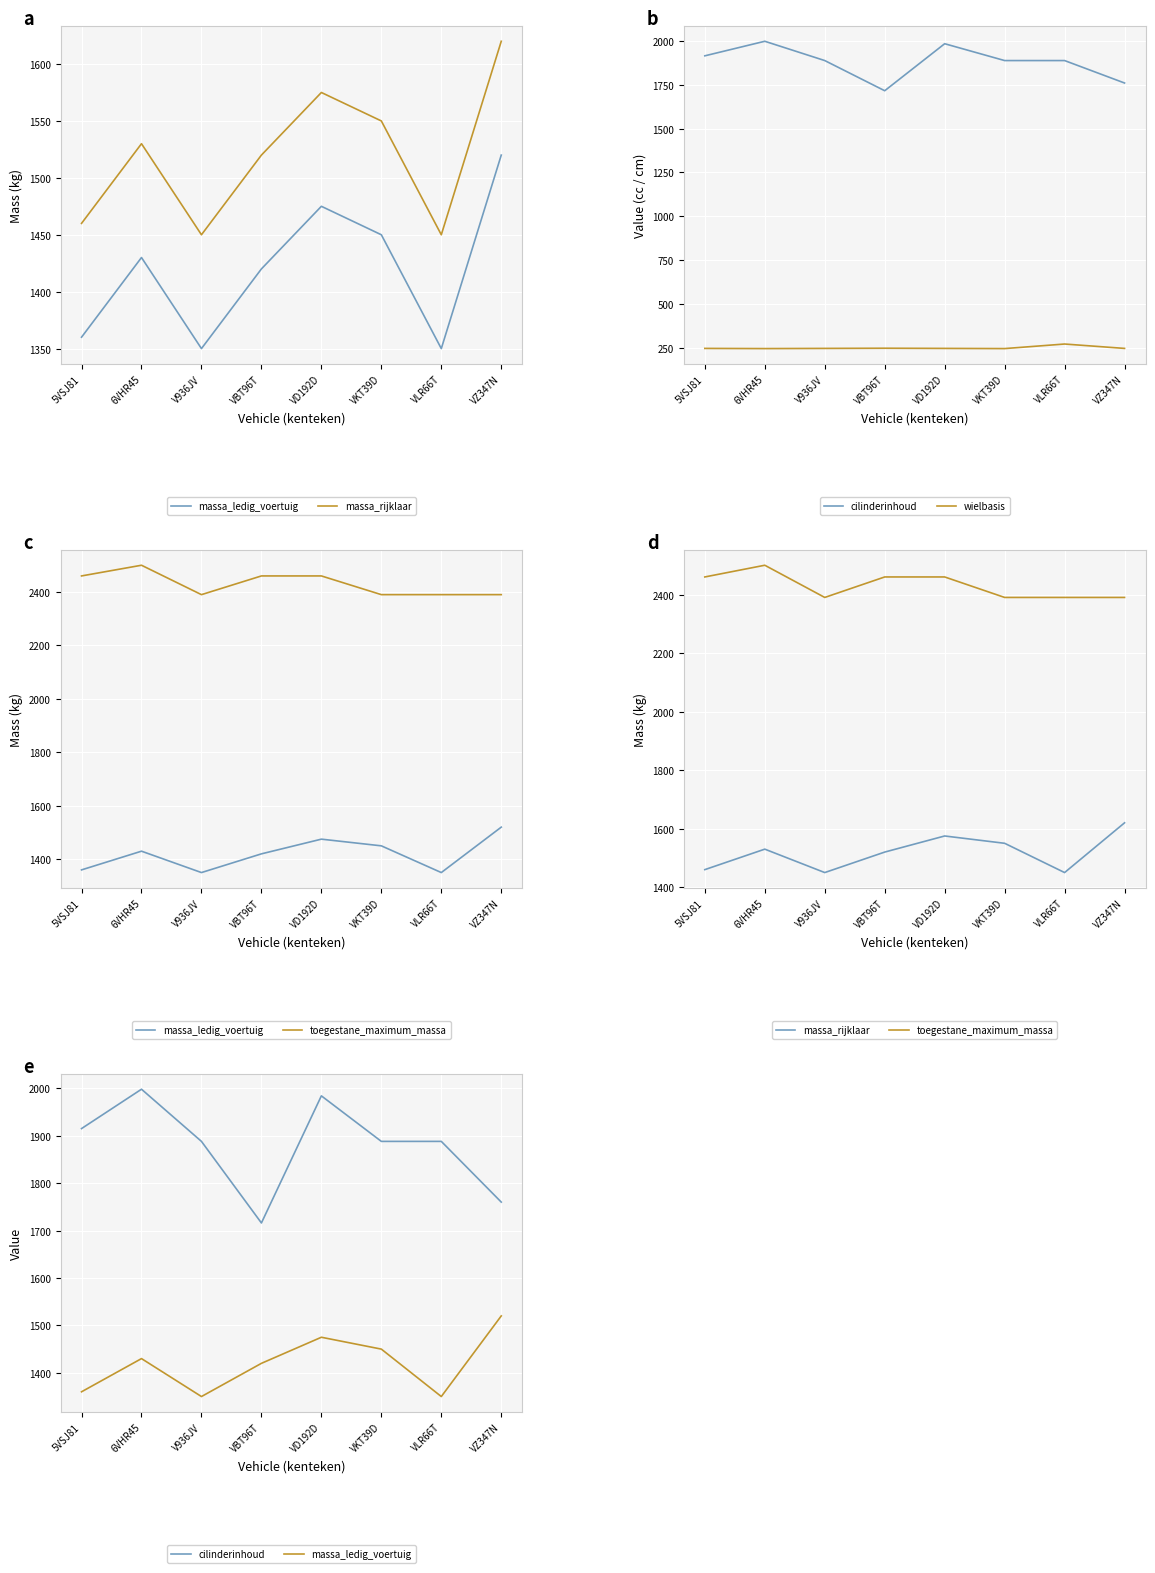

Which series changed the most between VD192D and VZ347N?

cilinderinhoud